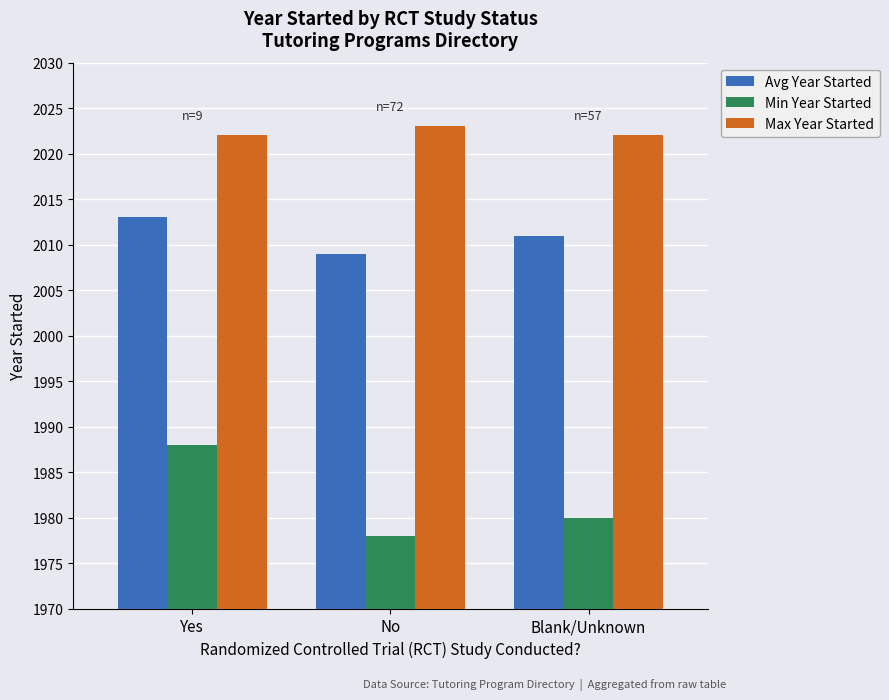

What is the minimum value shown in the chart?

1978